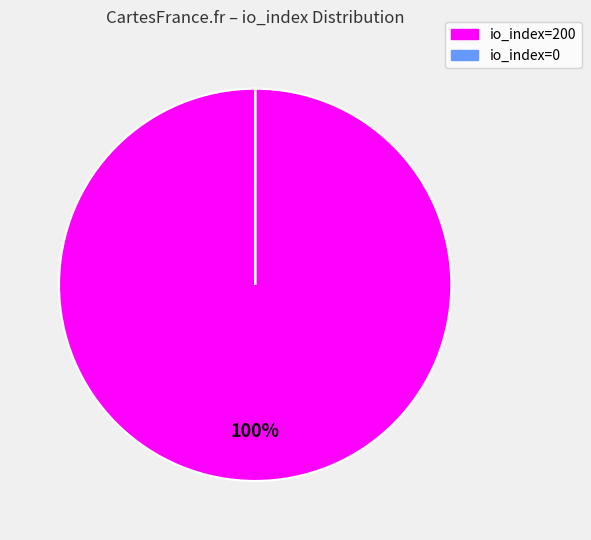

Is it true that io_index=200 is 100% of the pie?

True